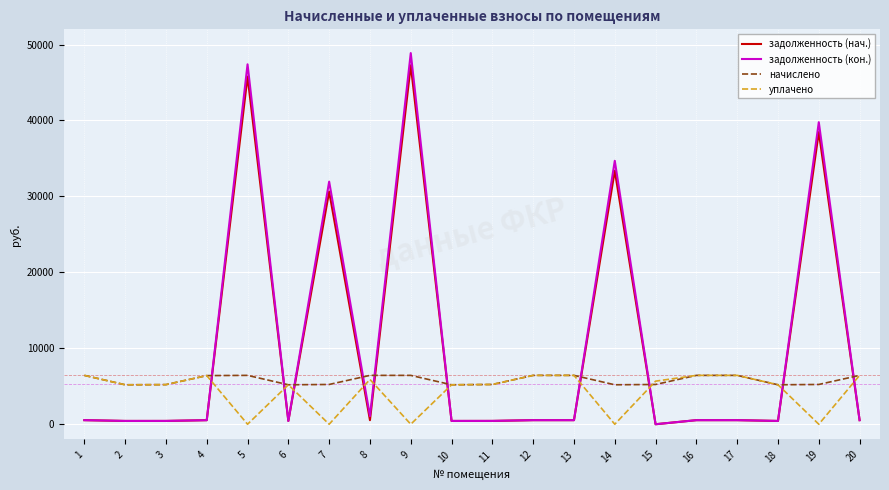

True or false: задолженность (кон.) and начислено cross at least once.

True